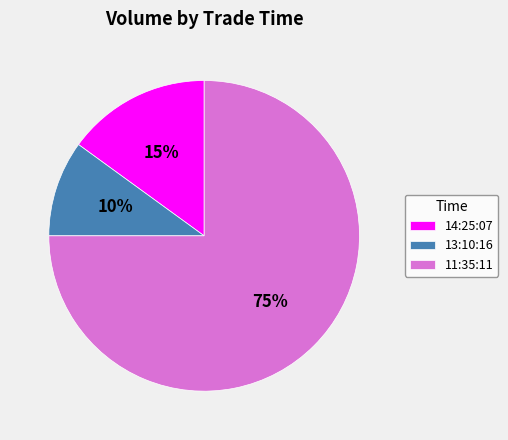

Which slice represents more than half of the pie?

11:35:11